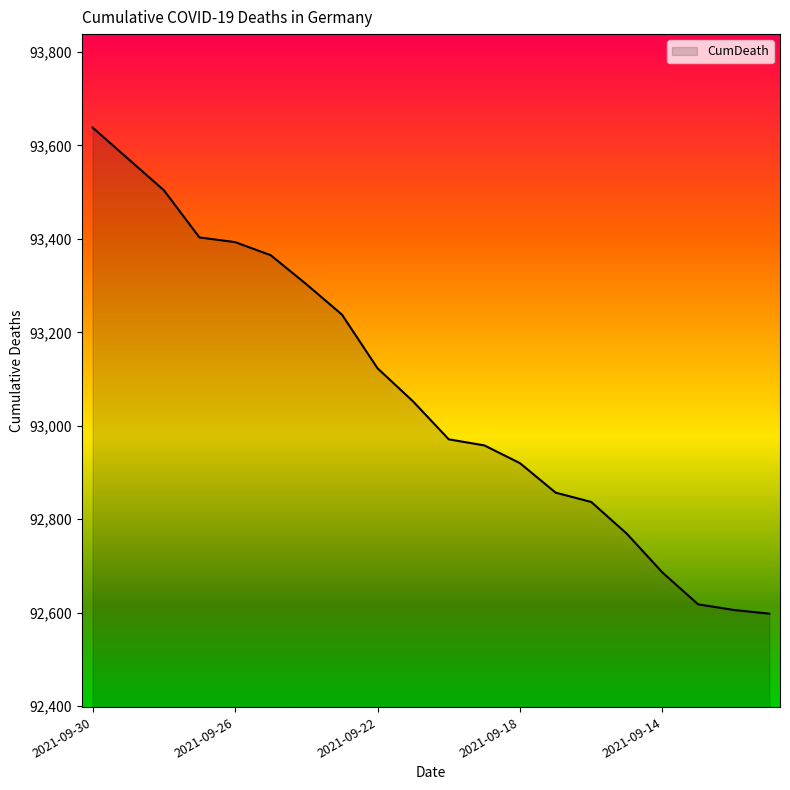

What is the difference between the maximum and minimum values?

1040